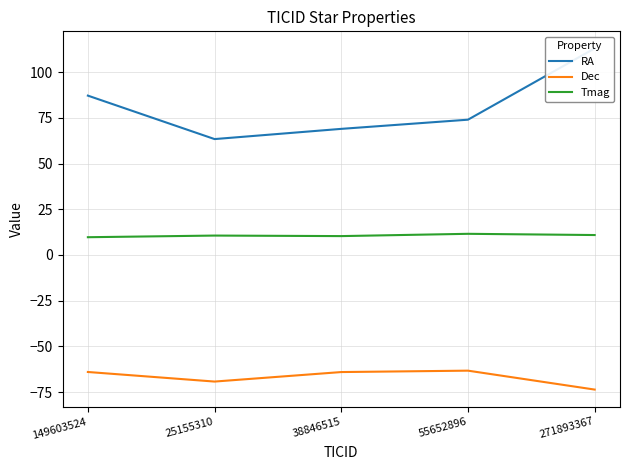

Reading left to right, list all the values displayed in this chart.

RA: 87.1	63.4	69.0	74.0	113.0
Dec: -64.0	-69.2	-64.0	-63.3	-73.6
Tmag: 9.7	10.6	10.3	11.6	10.9